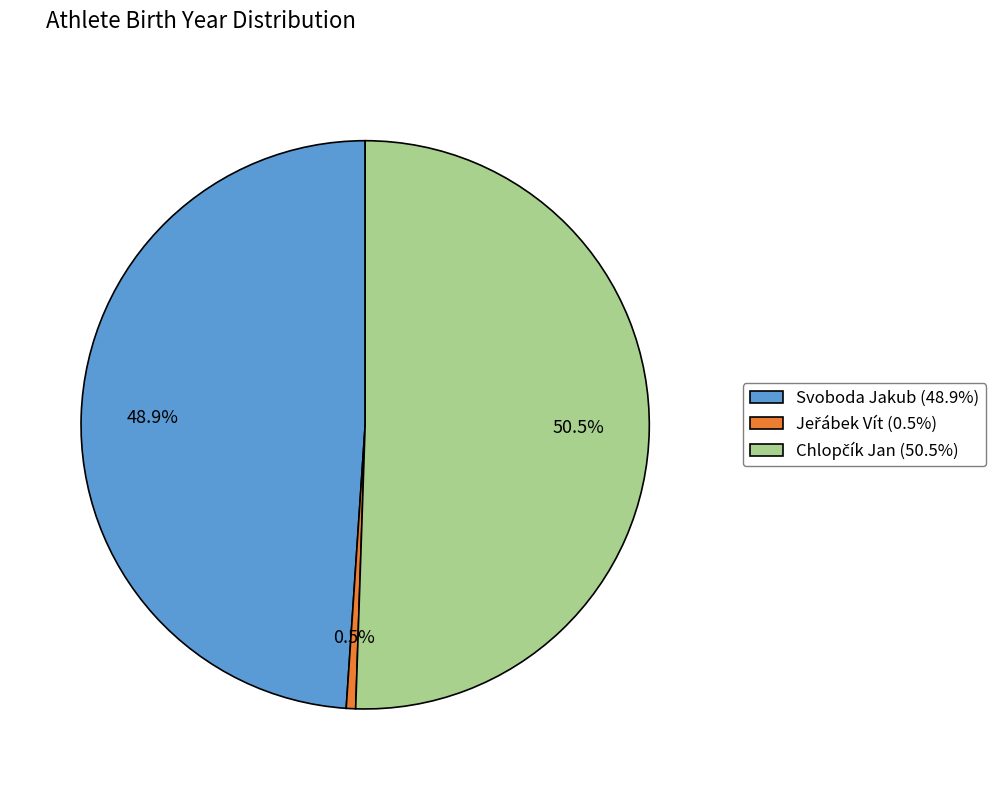

How many slices are in this pie chart?

3